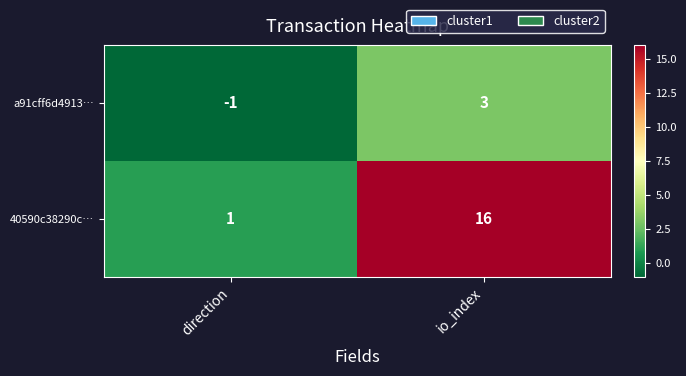

At which category is the sum across all series the highest?

io_index